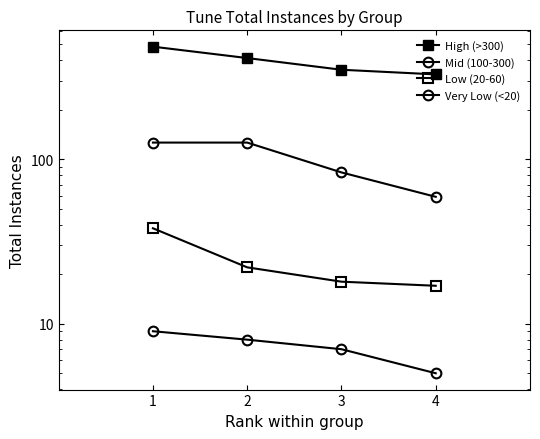

Between 1 and 2, which series saw the biggest shift?

High (>300)